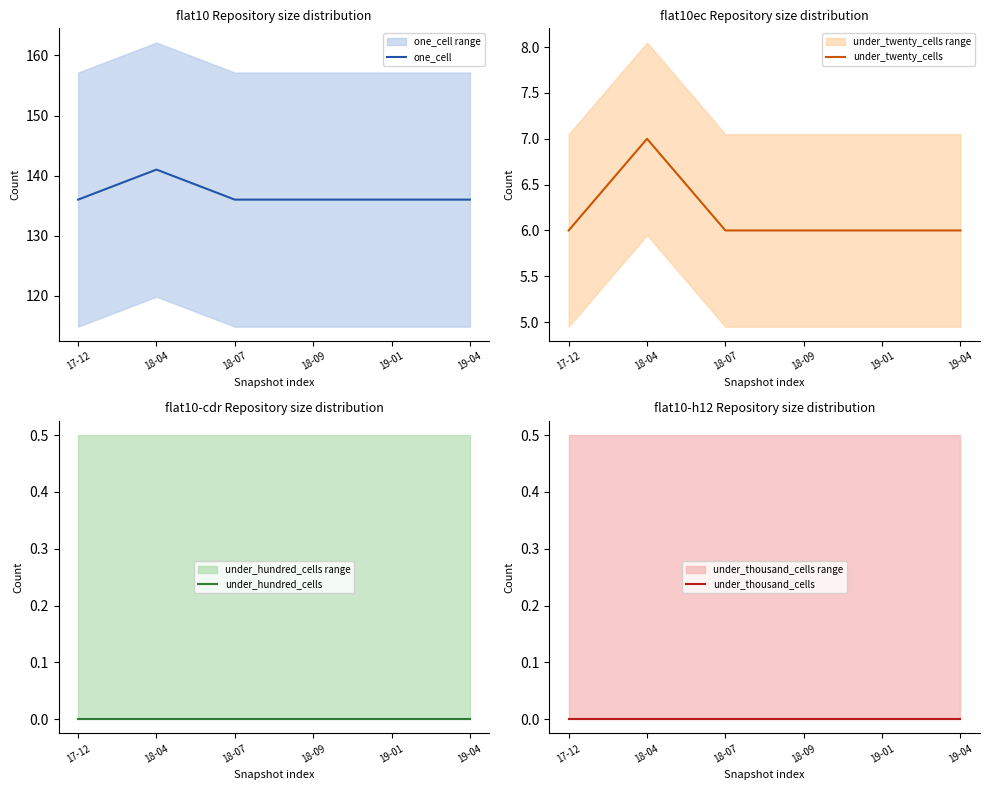

How many lines are shown in the chart?

4